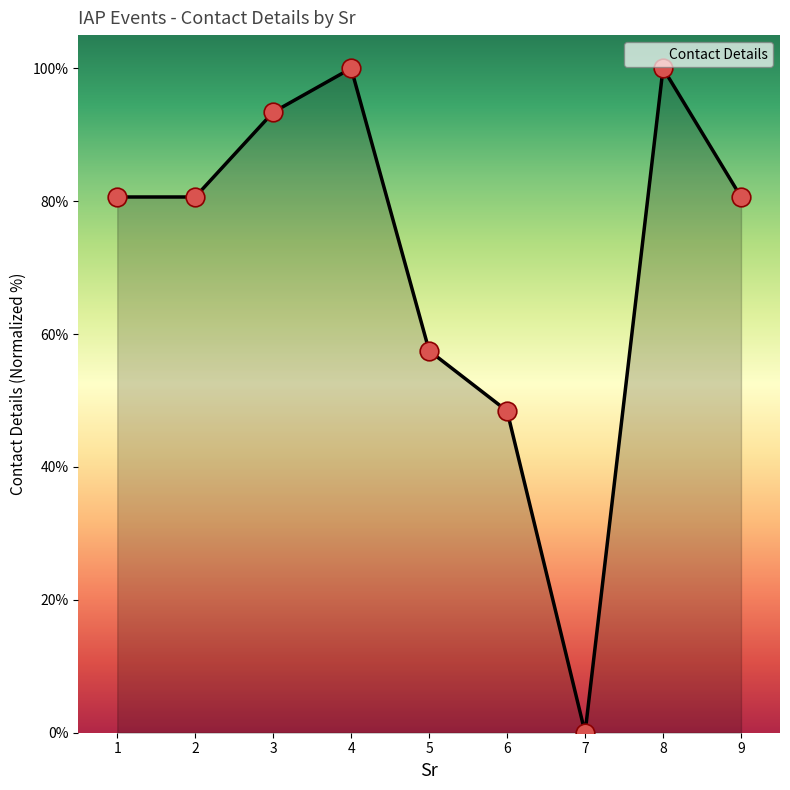

Which has a higher value, 8 or 7?

8